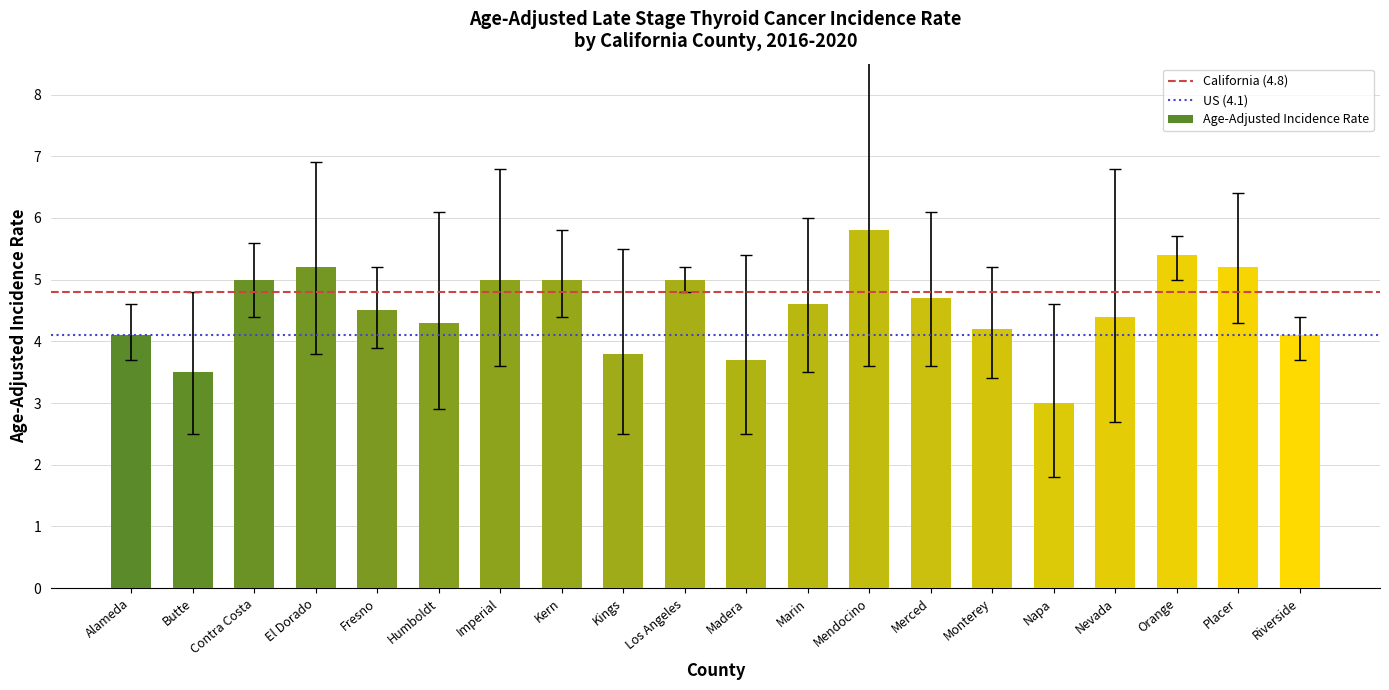

Between Contra Costa and Humboldt, which is larger?

Contra Costa